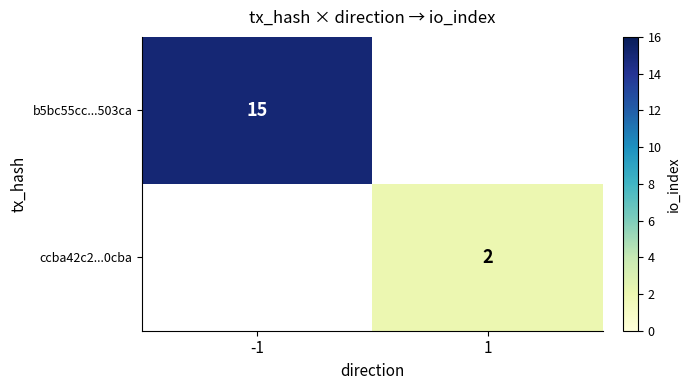

Is it true that b5bc55cc...503ca equals 15 at -1?

True